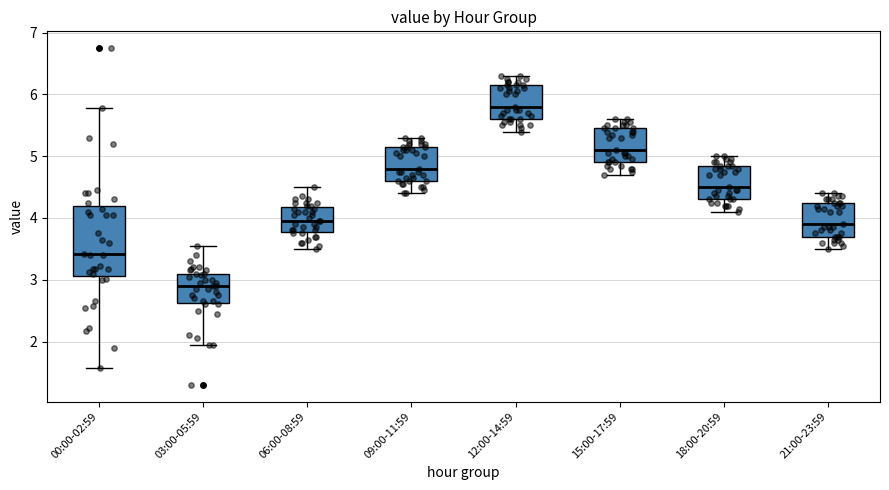

Reading left to right, read every box against the y-axis: the position of its median line, the range the box covers, and the ends of its whiskers. The values are not printed on the chart, so give them approximately, as read against the axis.

00:00-02:59: median 3.4, box 3.1 to 4.2, whiskers 1.6 to 5.8
03:00-05:59: median 2.9, box 2.6 to 3.1, whiskers 2.0 to 3.6
06:00-08:59: median 4.0, box 3.8 to 4.2, whiskers 3.5 to 4.5
09:00-11:59: median 4.8, box 4.6 to 5.2, whiskers 4.4 to 5.3
12:00-14:59: median 5.8, box 5.6 to 6.2, whiskers 5.4 to 6.3
15:00-17:59: median 5.1, box 4.9 to 5.5, whiskers 4.7 to 5.6
18:00-20:59: median 4.5, box 4.3 to 4.9, whiskers 4.1 to 5.0
21:00-23:59: median 3.9, box 3.7 to 4.3, whiskers 3.5 to 4.4